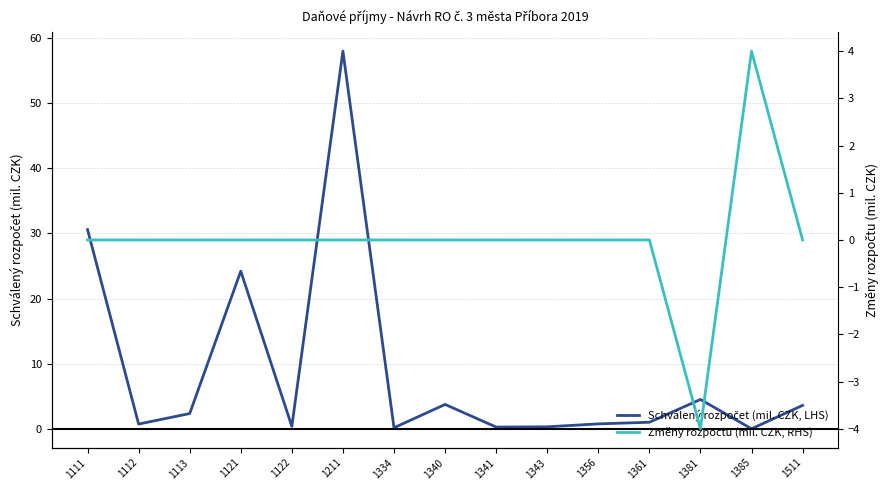

How many values in Změny rozpočtu (mil. CZK, RHS) are below zero?

1